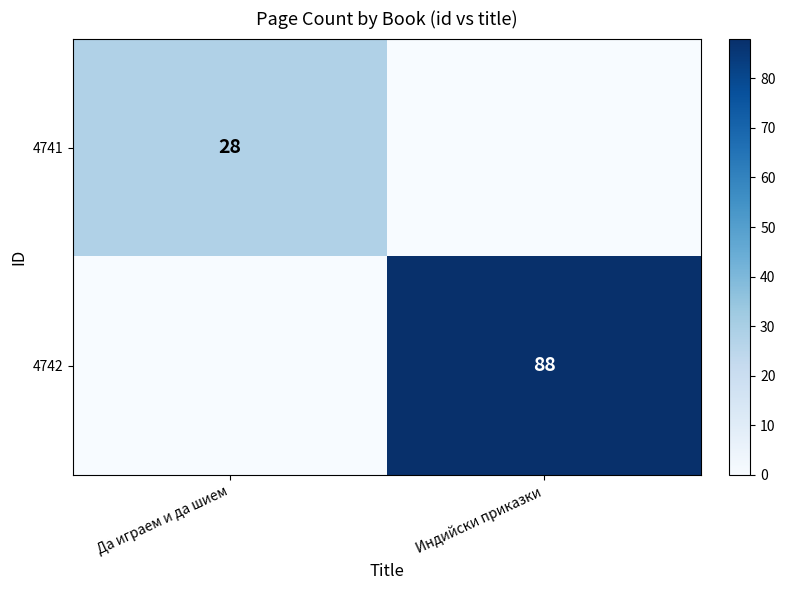

Is it true that 4741 equals 28 at Да играем и да шием?

True